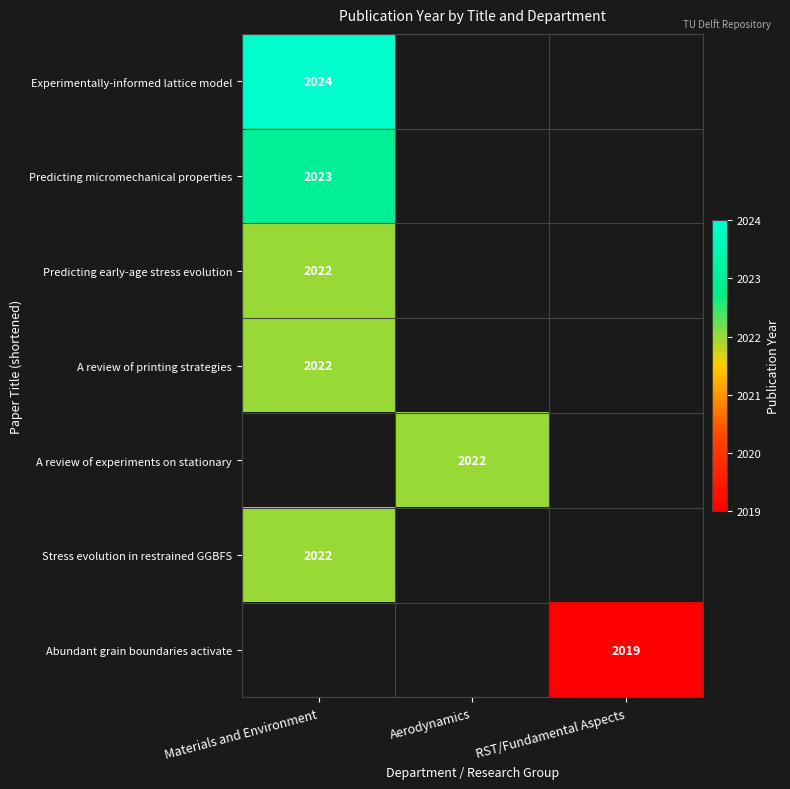

Is it true that A review of printing strategies equals 3233 at Materials and Environment?

False